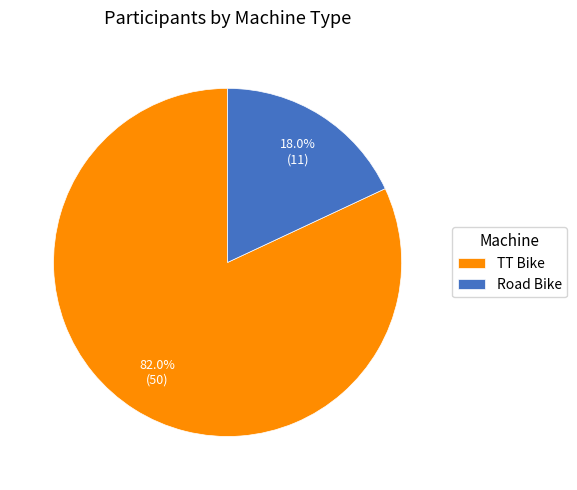

Which slice is the smallest?

Road Bike